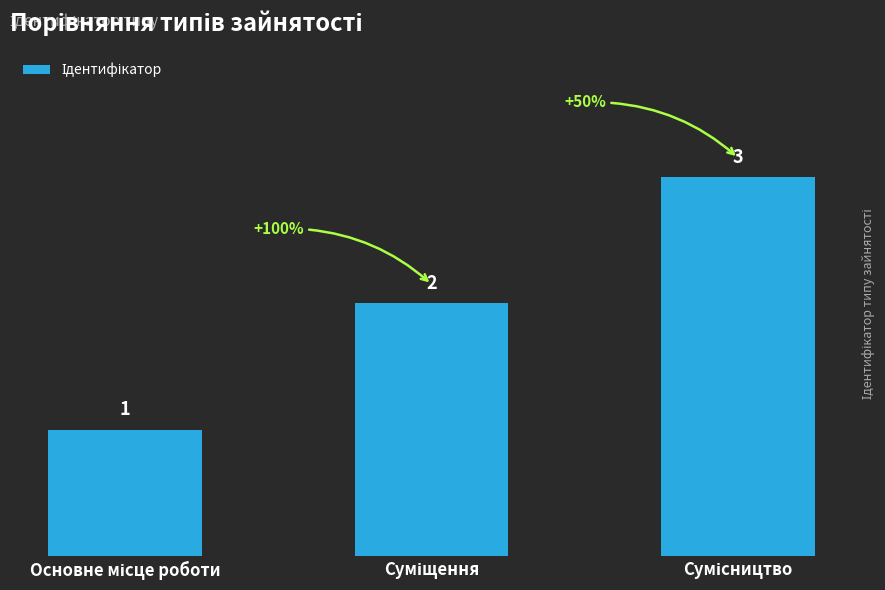

What is the difference between the maximum and minimum values?

2